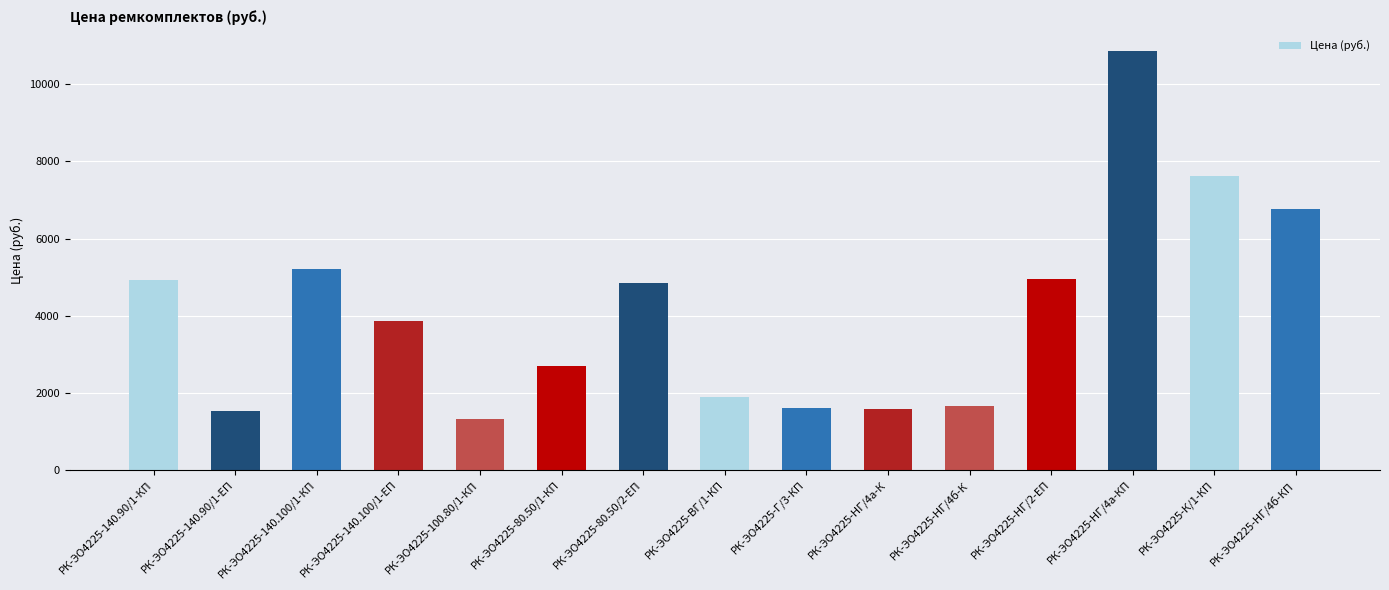

What is the label of the 6th bar from the right?

РК-ЭО4225-НГ/4а-К